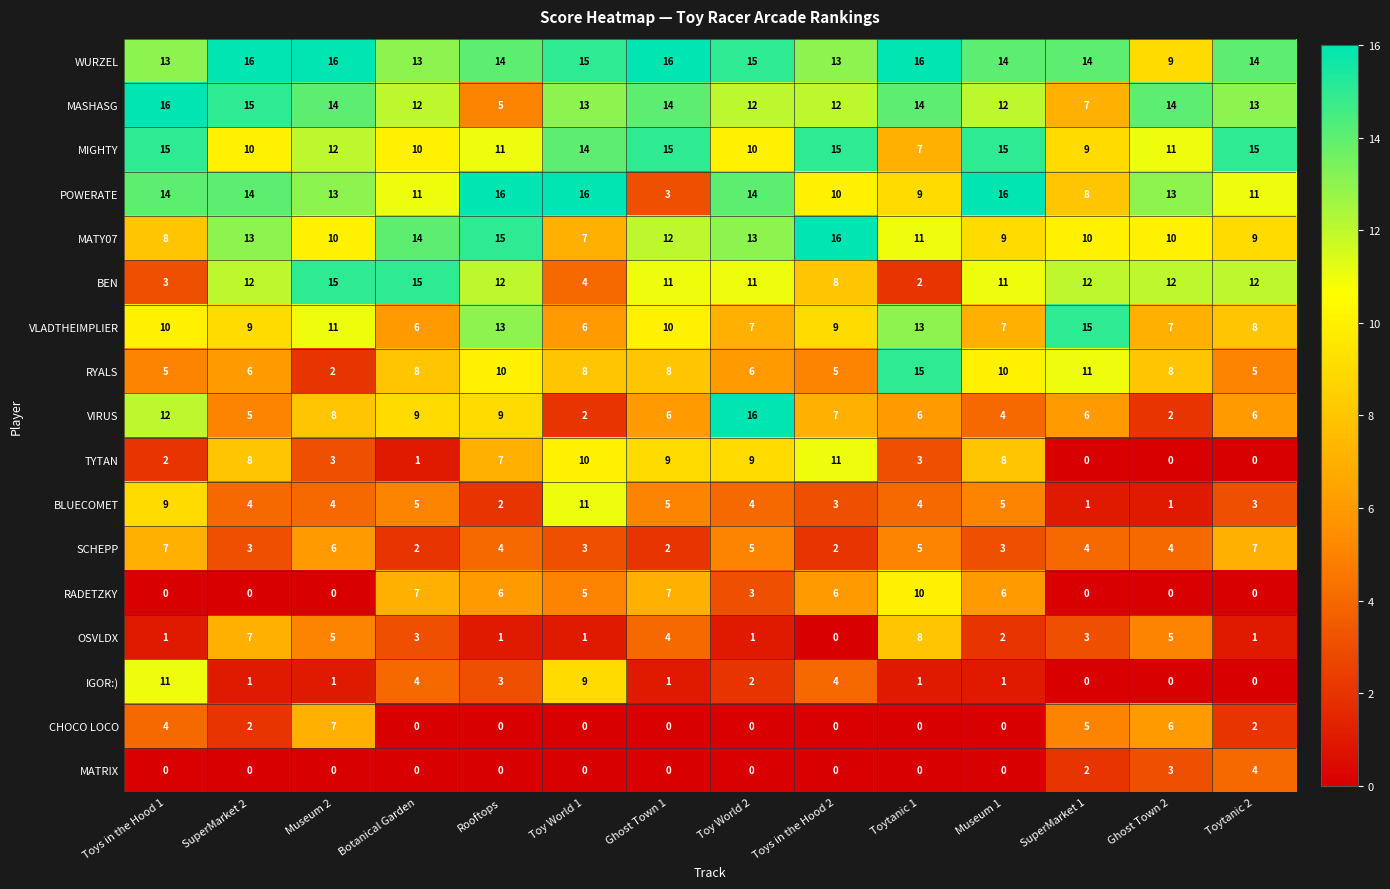

Which category has the highest value in the OSVLDX series?

Toytanic 1